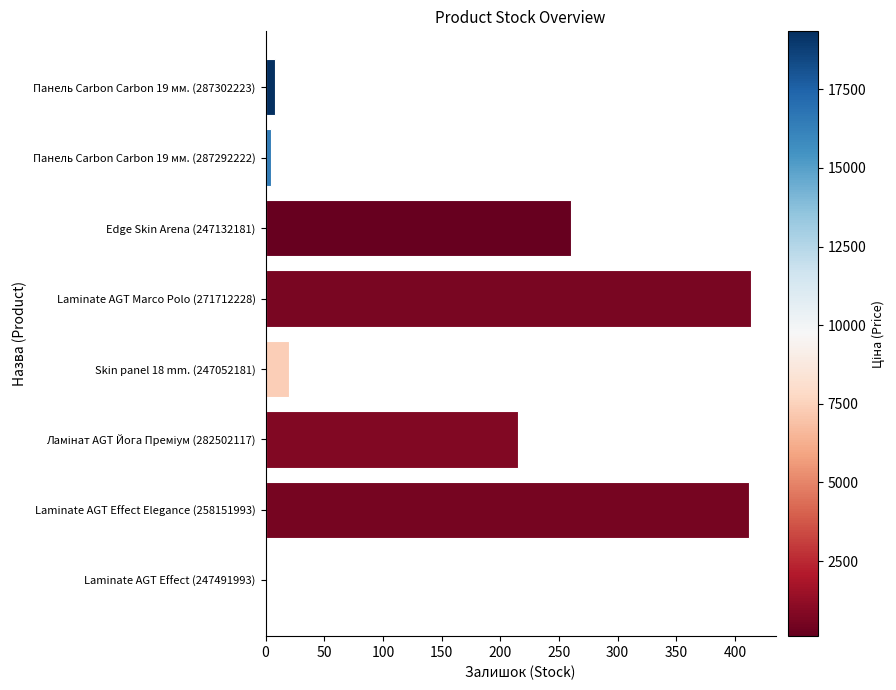

True or false: the data shows 5 at Панель Carbon Carbon 19 мм. (287292222).

True